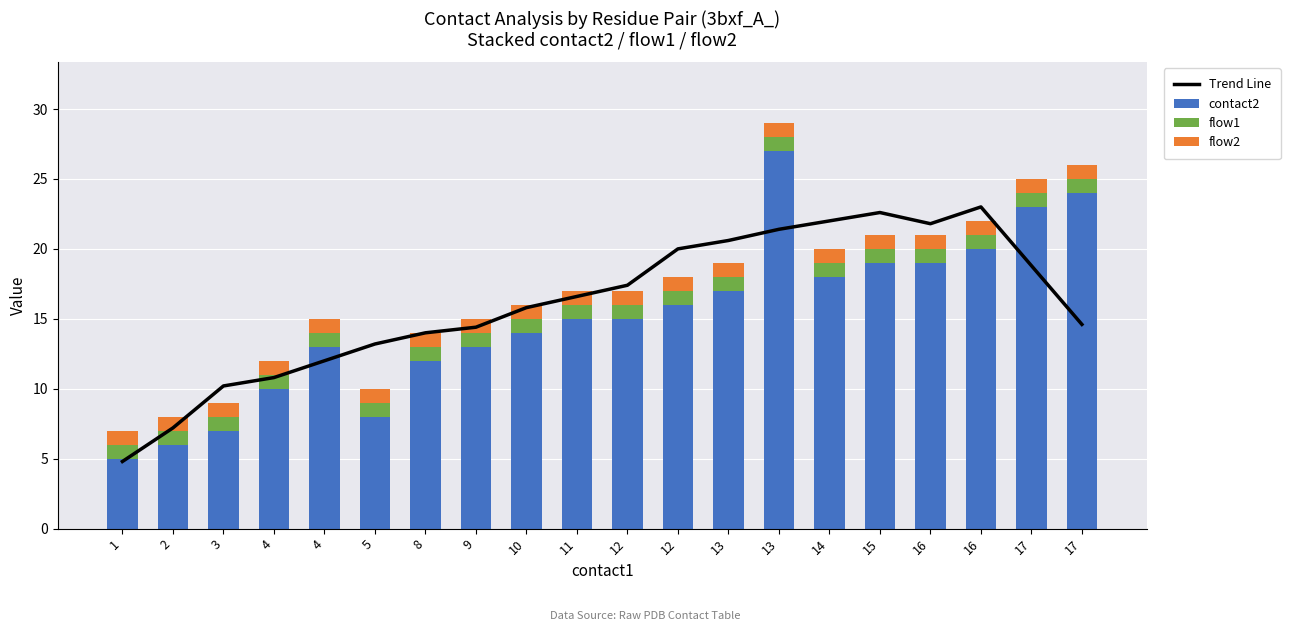

At which category does the chart reach its peak across all series?

13